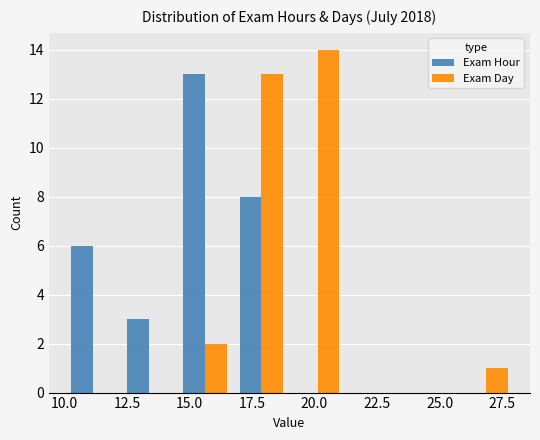

Reading left to right, list every range on the x-axis with the height of the bar of each series over it. Neither the bar edges nor the heights are printed on the chart, so give them approximately, as read against the axes.

10.00 to 12.25: Exam Hour=6	Exam Day=0
12.25 to 14.50: Exam Hour=3	Exam Day=0
14.50 to 16.75: Exam Hour=13	Exam Day=2
16.75 to 19.00: Exam Hour=8	Exam Day=13
19.00 to 21.25: Exam Hour=0	Exam Day=14
21.25 to 23.50: Exam Hour=0	Exam Day=0
23.50 to 25.75: Exam Hour=0	Exam Day=0
25.75 to 28.00: Exam Hour=0	Exam Day=1